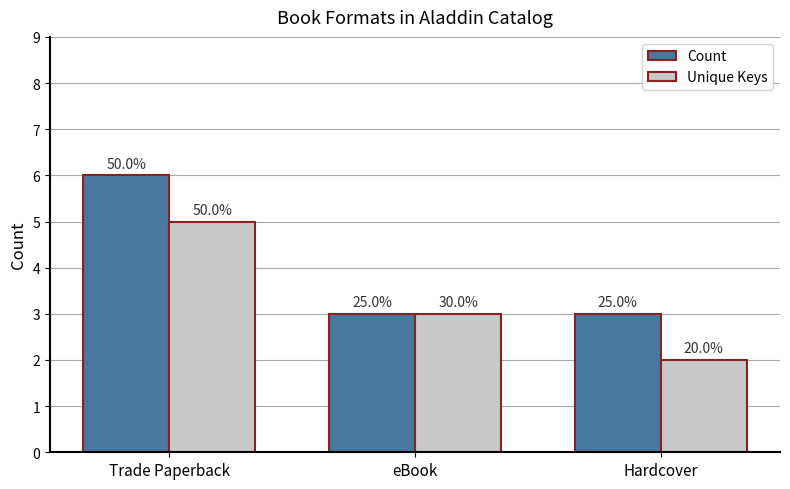

Reading left to right, extract all data points from this chart.

Count: Trade Paperback=6	eBook=3	Hardcover=3
Unique Keys: Trade Paperback=5	eBook=3	Hardcover=2